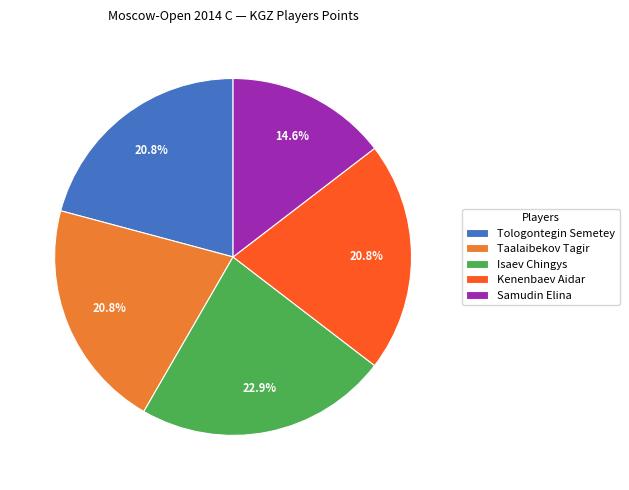

Approximately how many times larger is the value at Samudin Elina compared to Taalaibekov Tagir?

0.7